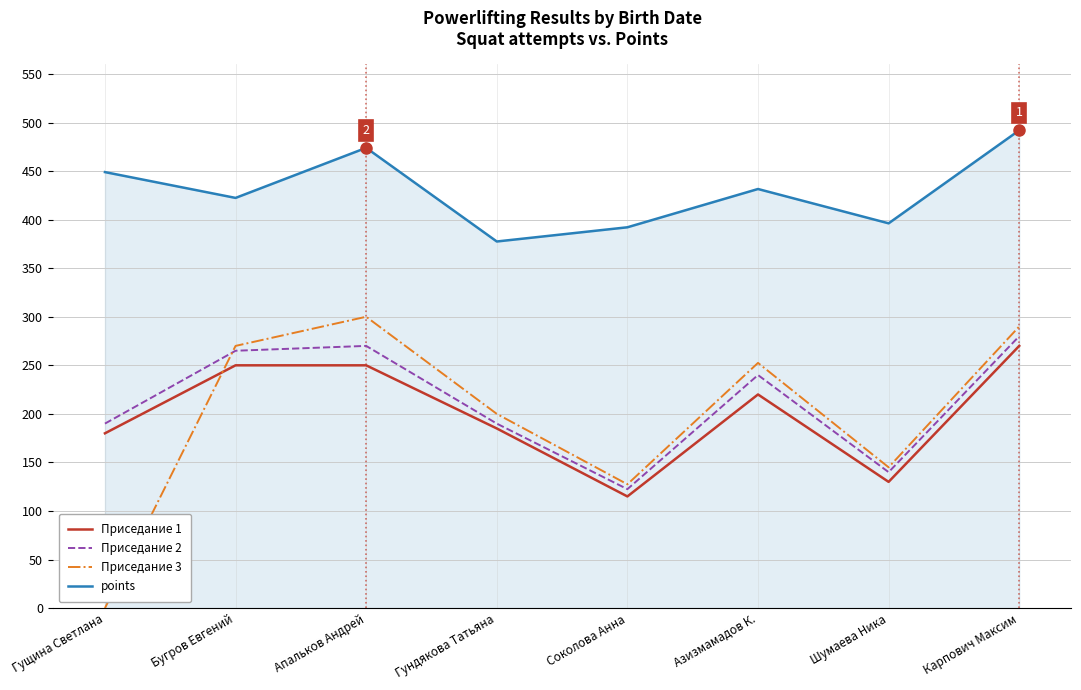

At which category does Приседание 3 reach its first local peak?

Апальков Андрей